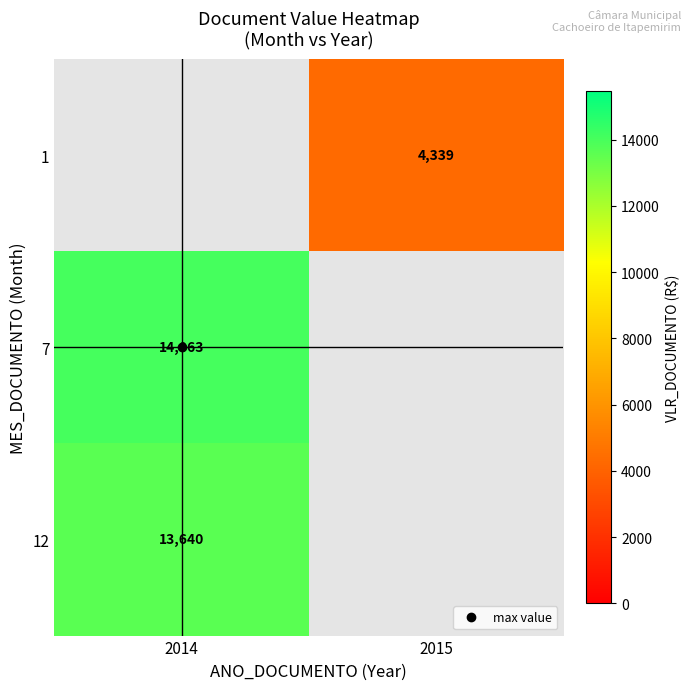

The value of 1 at 2015 is 2215.3. True or false?

False